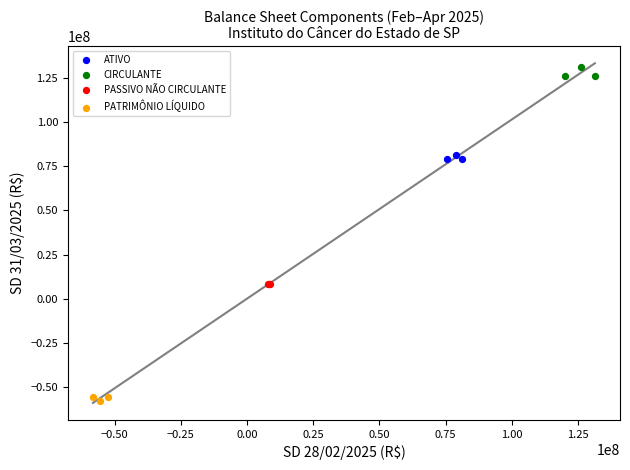

What are all the series names shown in the legend?

ATIVO, CIRCULANTE, PASSIVO NÃO CIRCULANTE, PATRIMÔNIO LÍQUIDO